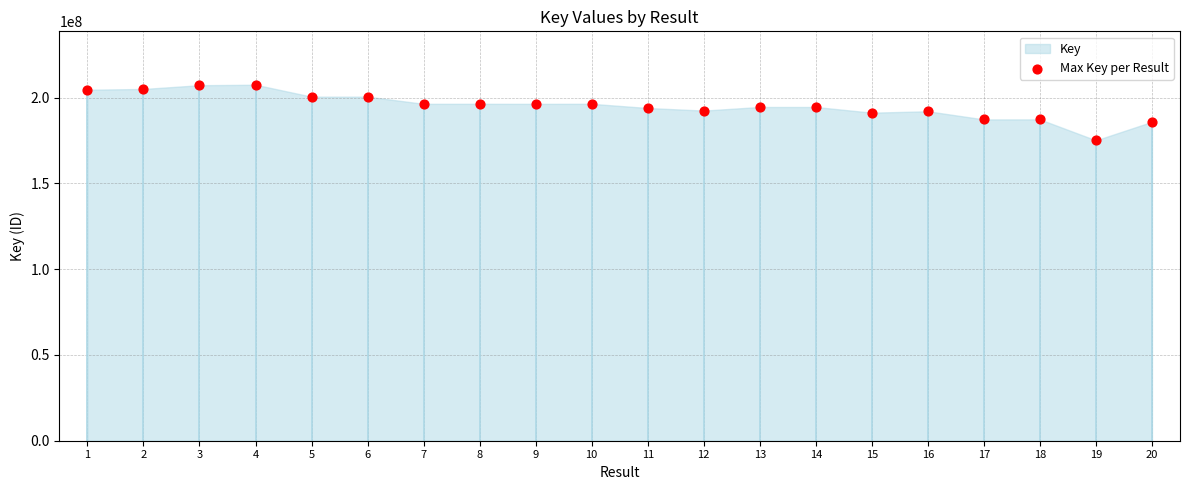

What is the range of Y values (max minus min)?

32434849